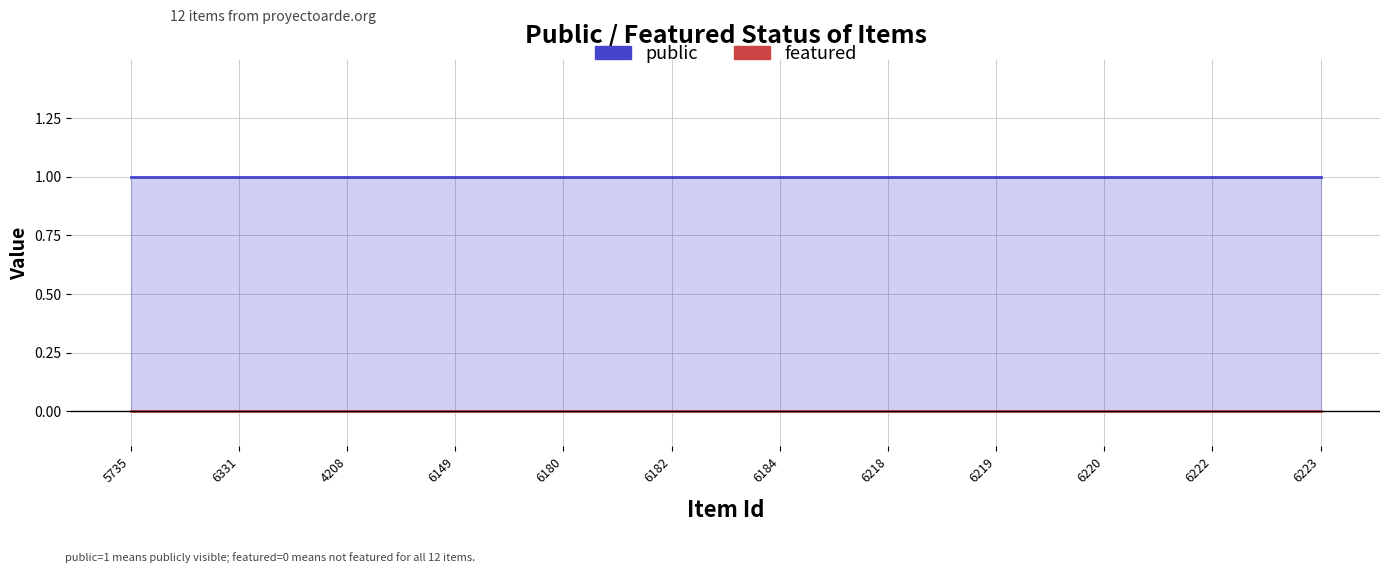

What is the highest value of the public series?

1